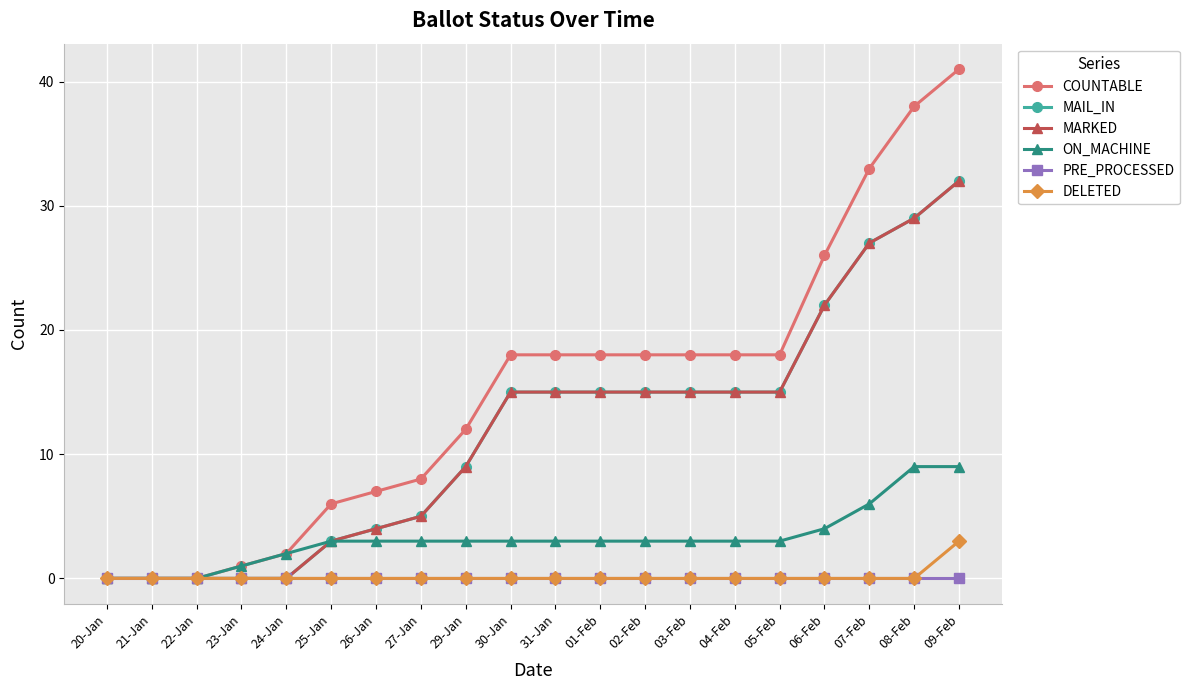

Where is COUNTABLE nearest to the value 20?

30-Jan